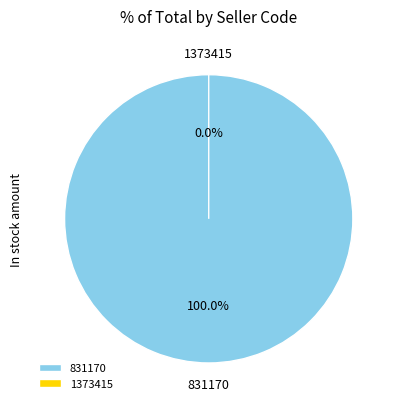

Is 1373415 the majority of the pie?

No